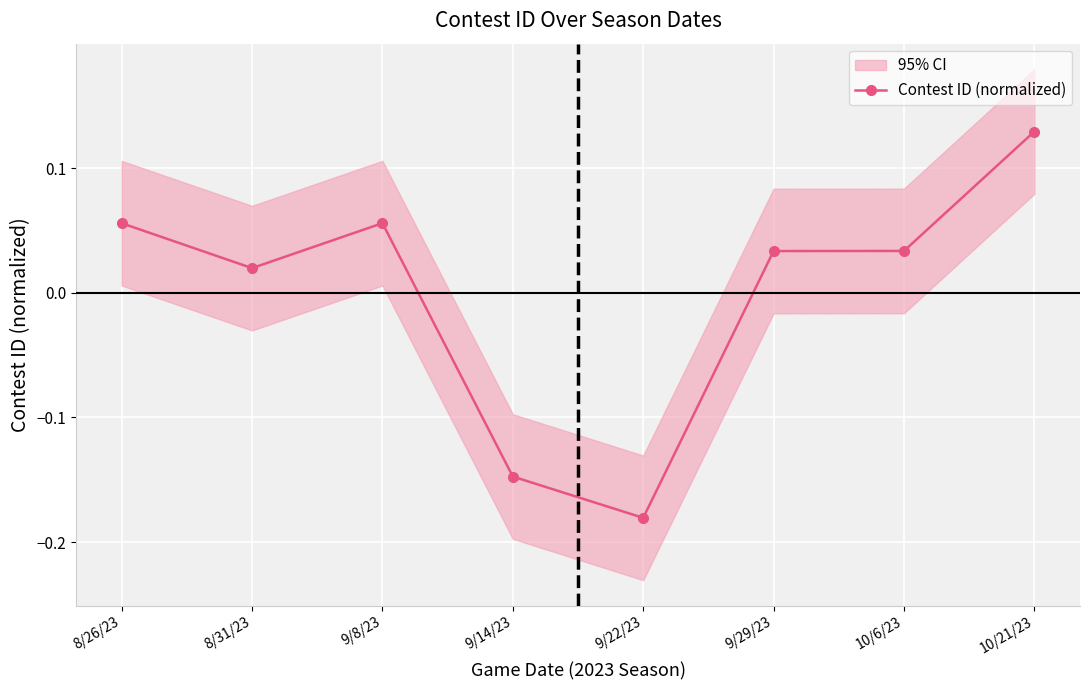

What is the value of the 3rd point from the left?

0.1